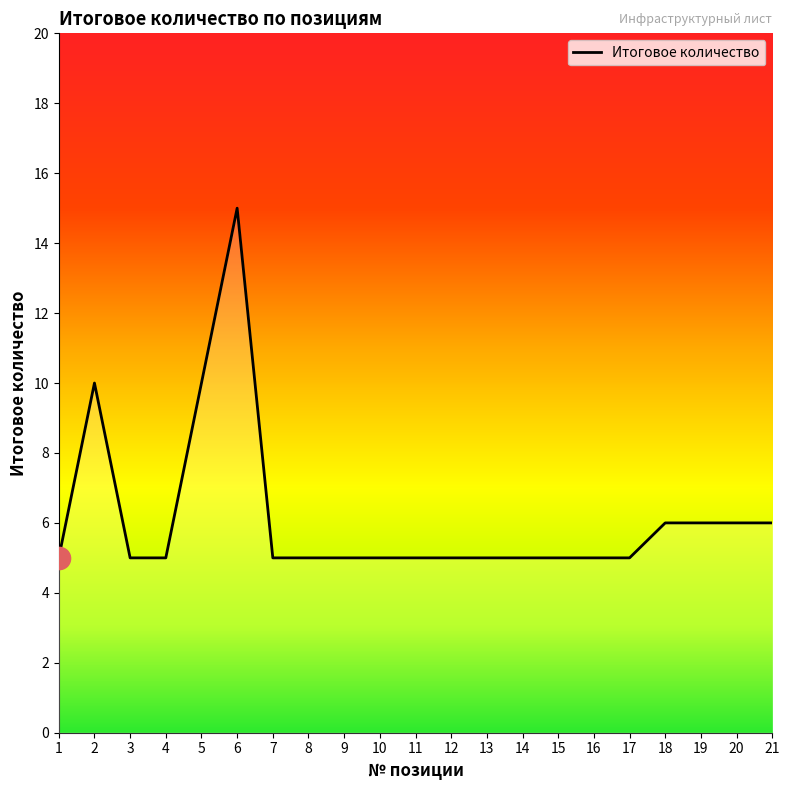

True or false: the data shows 3 at 19.

False